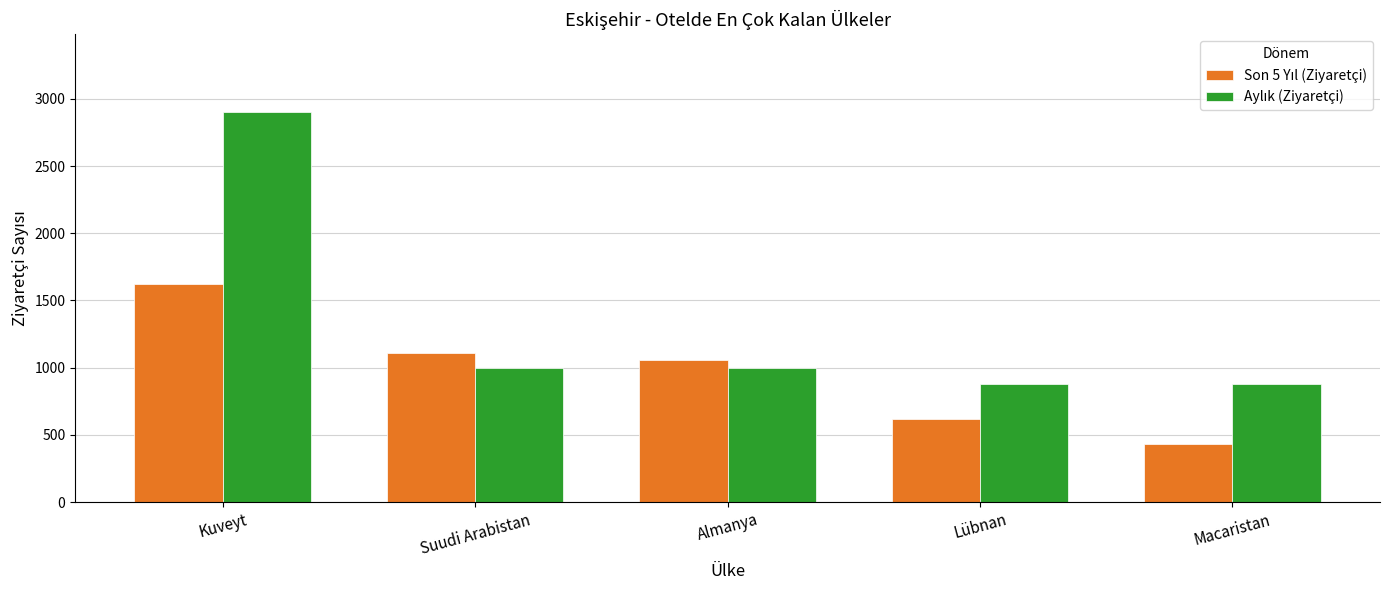

At which category is the sum across all series the highest?

Kuveyt